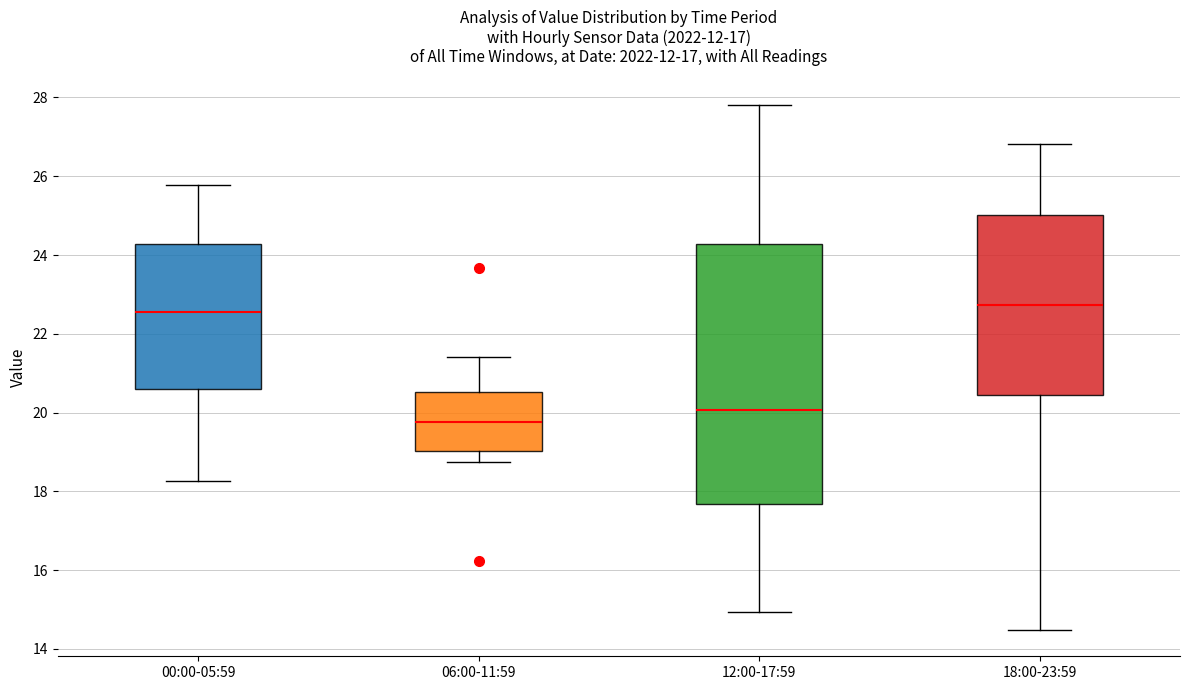

Reading left to right, read every box against the y-axis: the position of its median line, the range the box covers, and the ends of its whiskers. The values are not printed on the chart, so give them approximately, as read against the axis.

00:00-05:59: median 22.6, box 20.6 to 24.2, whiskers 18.2 to 25.8
06:00-11:59: median 19.8, box 19.0 to 20.6, whiskers 18.8 to 21.4
12:00-17:59: median 20.0, box 17.6 to 24.2, whiskers 15.0 to 27.8
18:00-23:59: median 22.8, box 20.4 to 25.0, whiskers 14.4 to 26.8